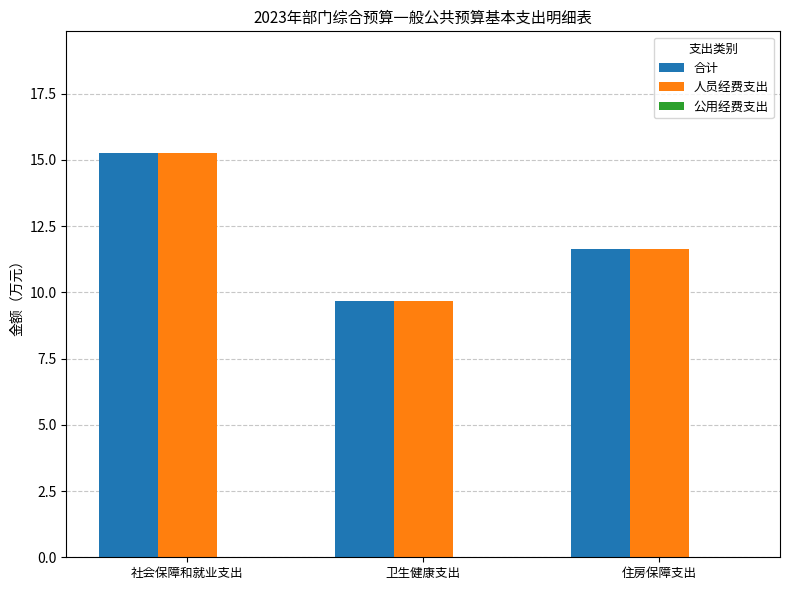

What is the label of the 1st bar from the left?

社会保障和就业支出